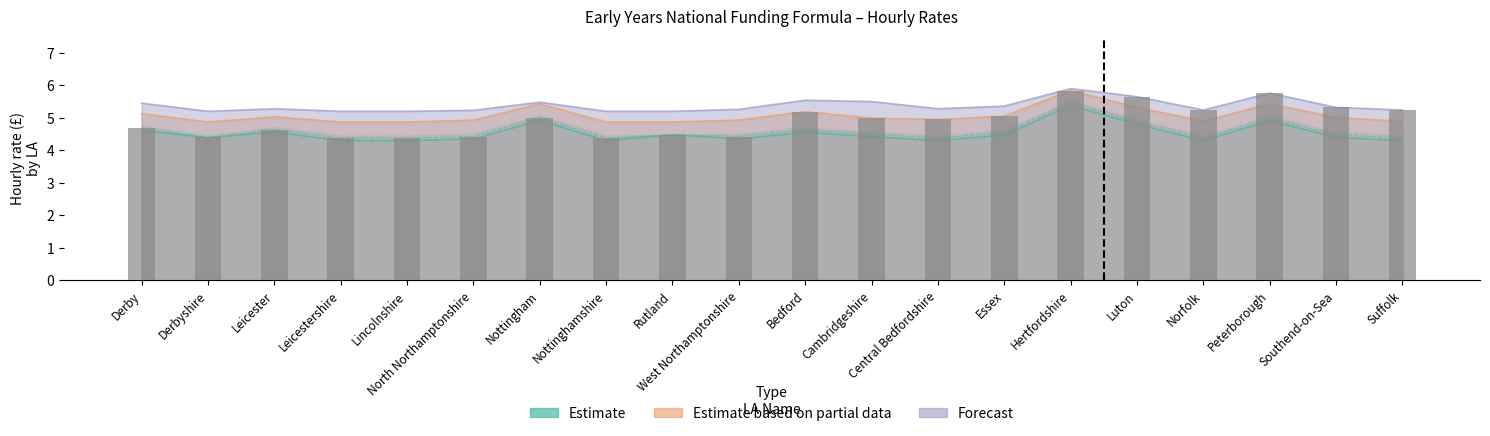

What is the minimum value shown in the chart?

4.3